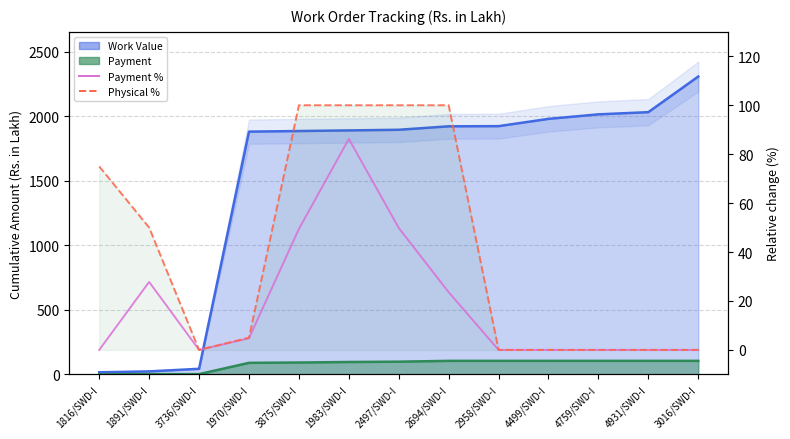

Does the chart have visible grid lines?

Yes